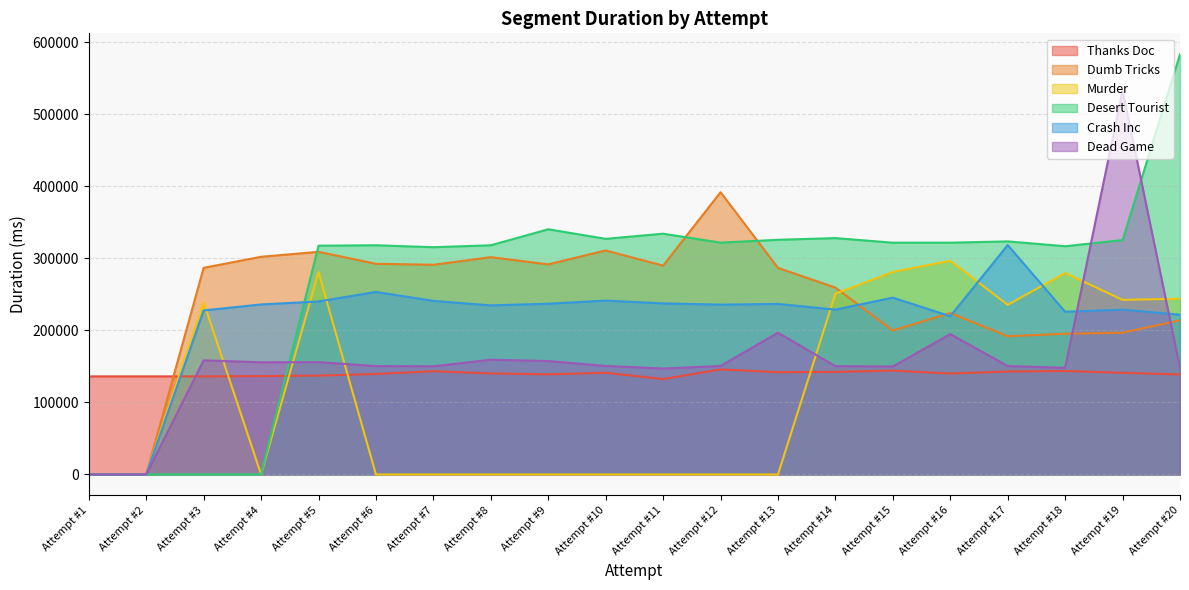

Is it true that Thanks Doc equals 145939 at Attempt #12?

True